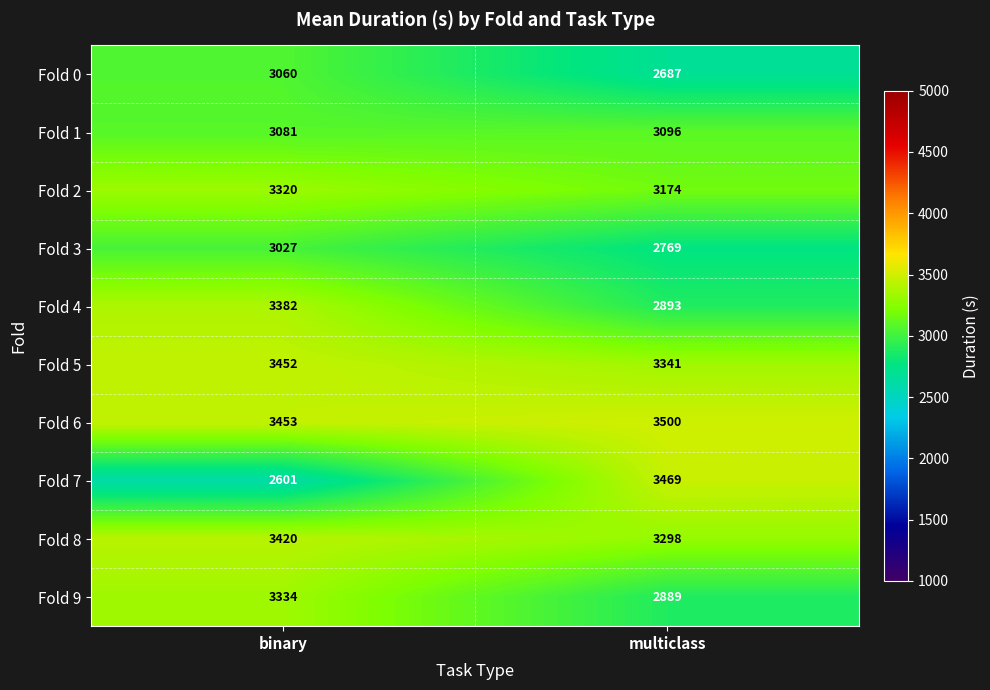

Reading left to right, list all the values displayed in this chart.

Fold 0: binary=3060	multiclass=2687
Fold 1: binary=3081	multiclass=3096
Fold 2: binary=3320	multiclass=3174
Fold 3: binary=3027	multiclass=2769
Fold 4: binary=3382	multiclass=2893
Fold 5: binary=3452	multiclass=3341
Fold 6: binary=3453	multiclass=3500
Fold 7: binary=2601	multiclass=3469
Fold 8: binary=3420	multiclass=3298
Fold 9: binary=3334	multiclass=2889